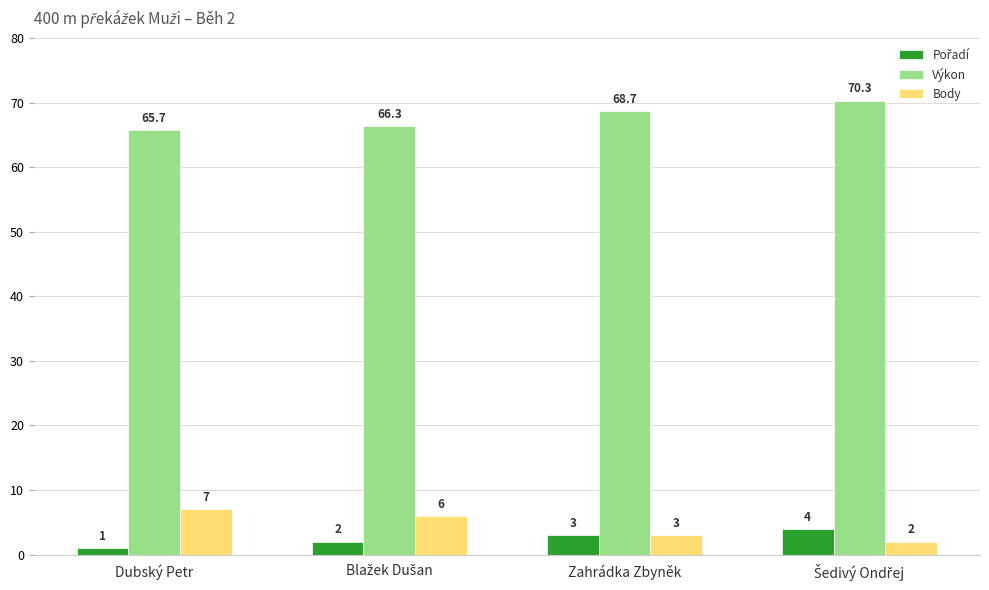

True or false: Body has a value of 3.0 at Zahrádka Zbyněk.

True